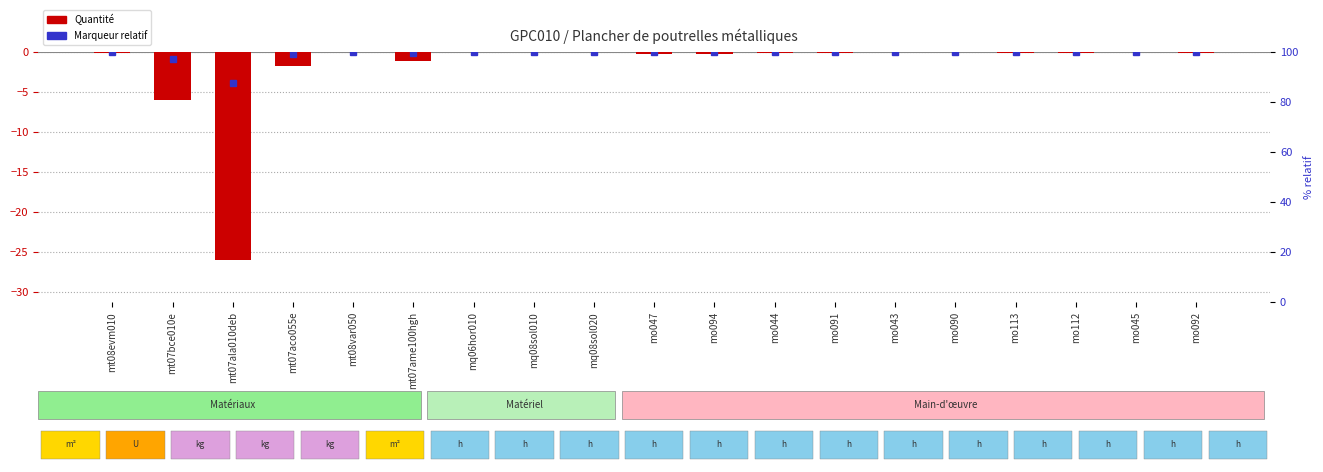

Between mq08sol020 and mt07ame100hgh, which is larger?

mq08sol020